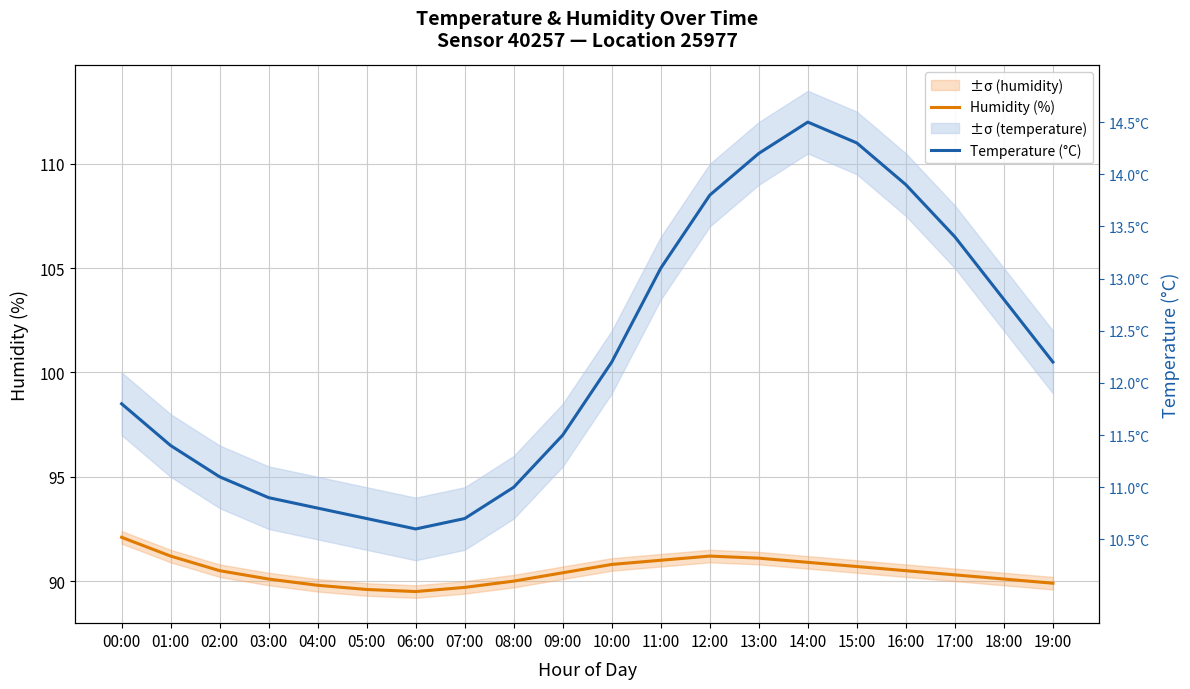

What is the difference between the Humidity (%) values at 07:00 and 11:00?

1.3